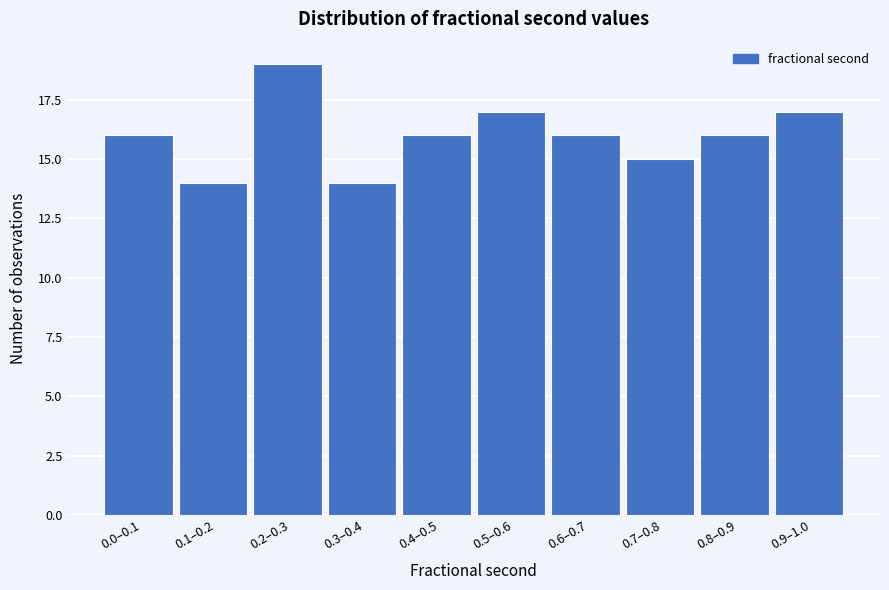

Reading left to right, what are all the values shown in this chart?

0.0–0.1=16	0.1–0.2=14	0.2–0.3=19	0.3–0.4=14	0.4–0.5=16	0.5–0.6=17	0.6–0.7=16	0.7–0.8=15	0.8–0.9=16	0.9–1.0=17